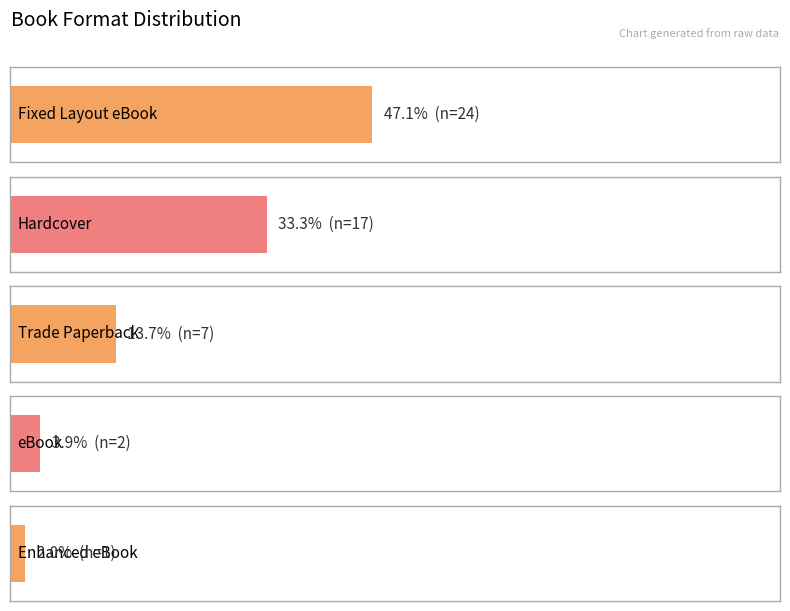

Which has a higher value, Trade Paperback or Hardcover?

Hardcover